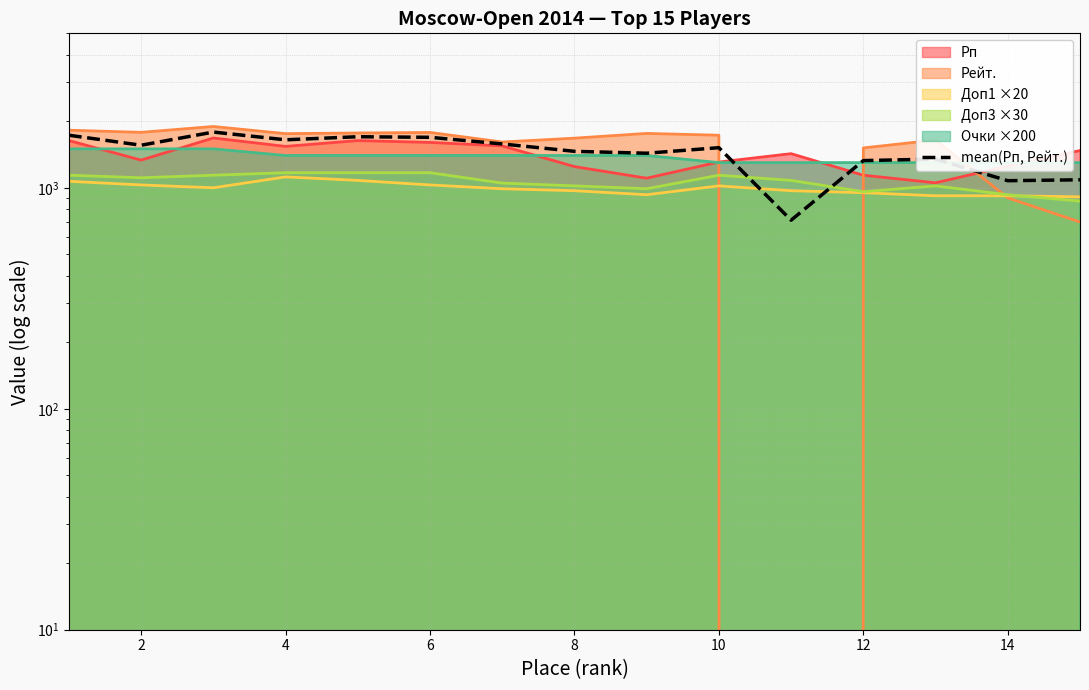

What is the change in value from 8 to 9?

-184.0